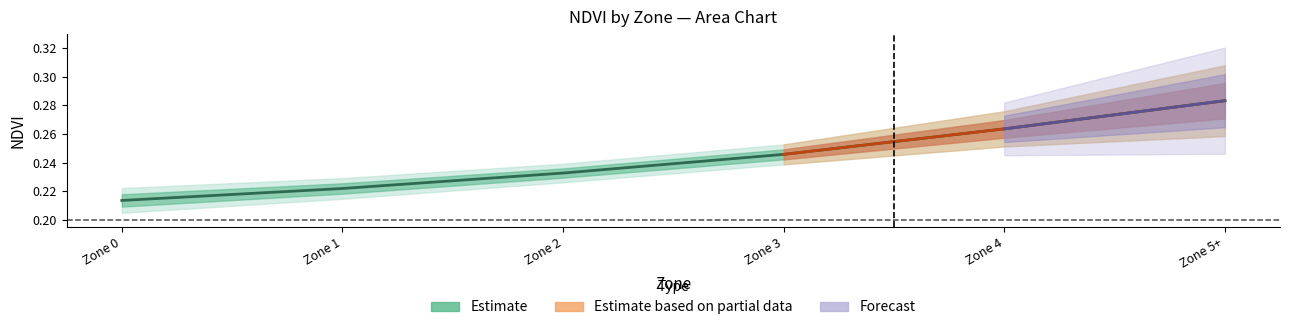

True or false: the data shows 0.2 at Zone 3.

True